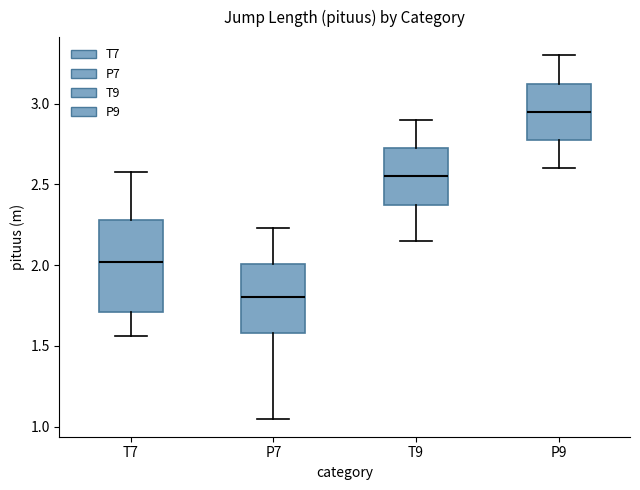

Where does the median line of the box for P7 sit on the y-axis? The values are not printed on the chart, so give them approximately, as read against the axis.

1.80